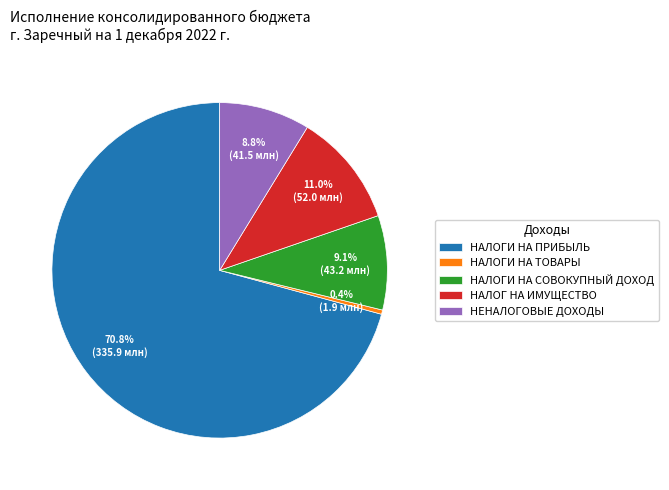

Which slice is the smallest?

НАЛОГИ НА ТОВАРЫ